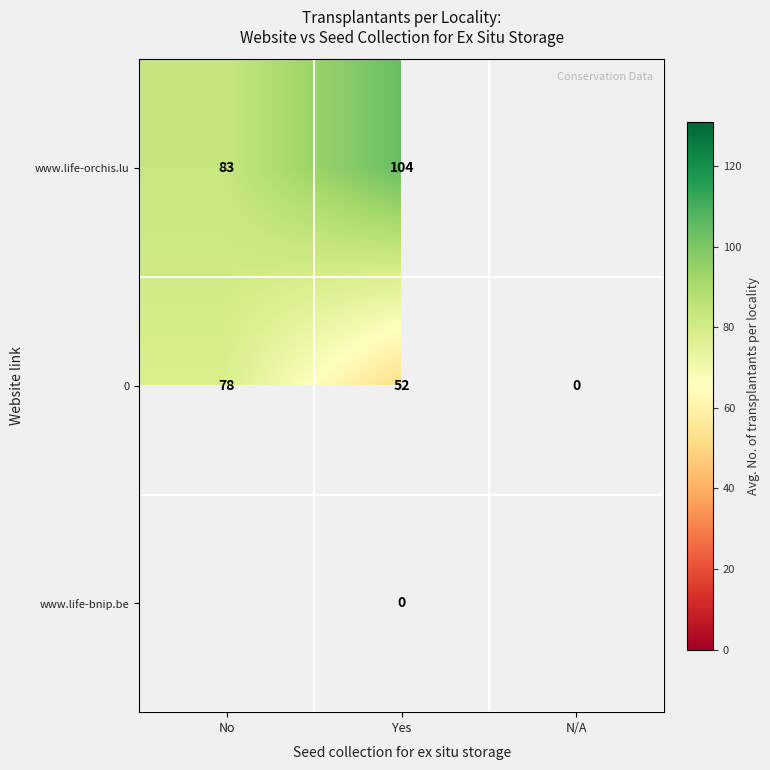

Rank the categories by 0 value from highest to lowest.

No, Yes, N/A